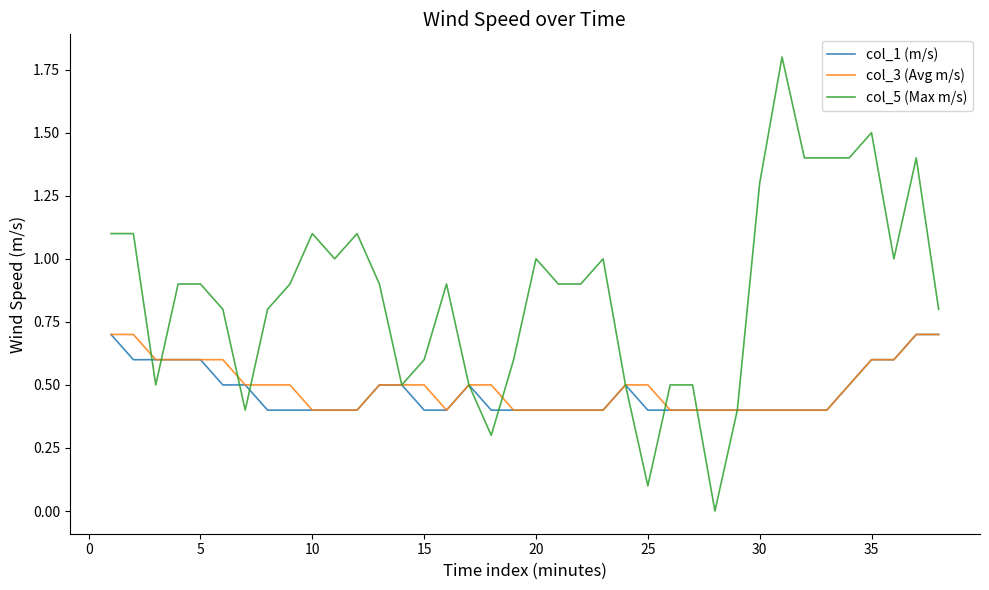

Reading left to right, what are all the values shown in this chart?

col_1 (m/s): 0.7	0.6	0.6	0.6	0.6	0.5	0.5	0.4	0.4	0.4	0.4	0.4	0.5	0.5	0.4	0.4	0.5	0.4	0.4	0.4	0.4	0.4	0.4	0.5	0.4	0.4	0.4	0.4	0.4	0.4	0.4	0.4	0.4	0.5	0.6	0.6	0.7	0.7
col_3 (Avg m/s): 0.7	0.7	0.6	0.6	0.6	0.6	0.5	0.5	0.5	0.4	0.4	0.4	0.5	0.5	0.5	0.4	0.5	0.5	0.4	0.4	0.4	0.4	0.4	0.5	0.5	0.4	0.4	0.4	0.4	0.4	0.4	0.4	0.4	0.5	0.6	0.6	0.7	0.7
col_5 (Max m/s): 1.1	1.1	0.5	0.9	0.9	0.8	0.4	0.8	0.9	1.1	1.0	1.1	0.9	0.5	0.6	0.9	0.5	0.3	0.6	1.0	0.9	0.9	1.0	0.5	0.1	0.5	0.5	0.0	0.4	1.3	1.8	1.4	1.4	1.4	1.5	1.0	1.4	0.8